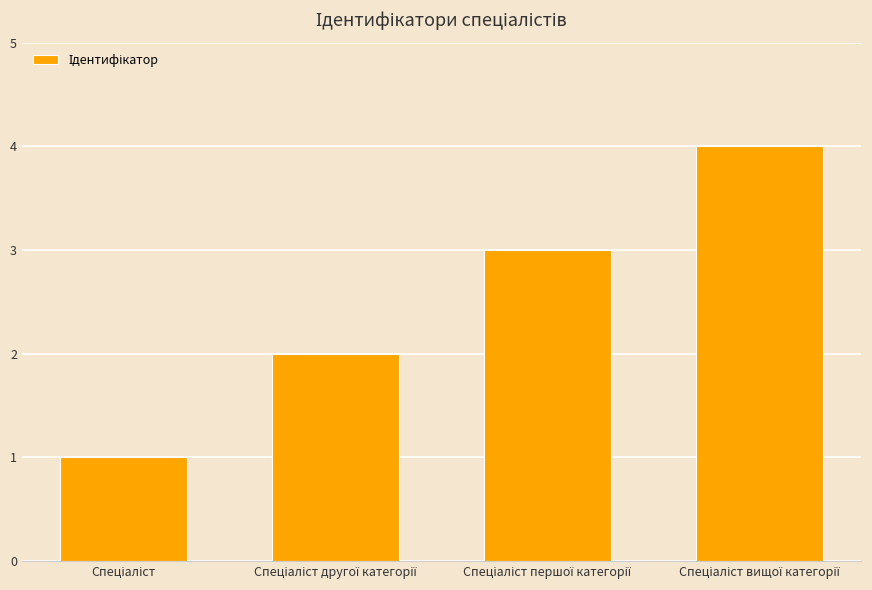

What is the maximum value shown in the chart?

4